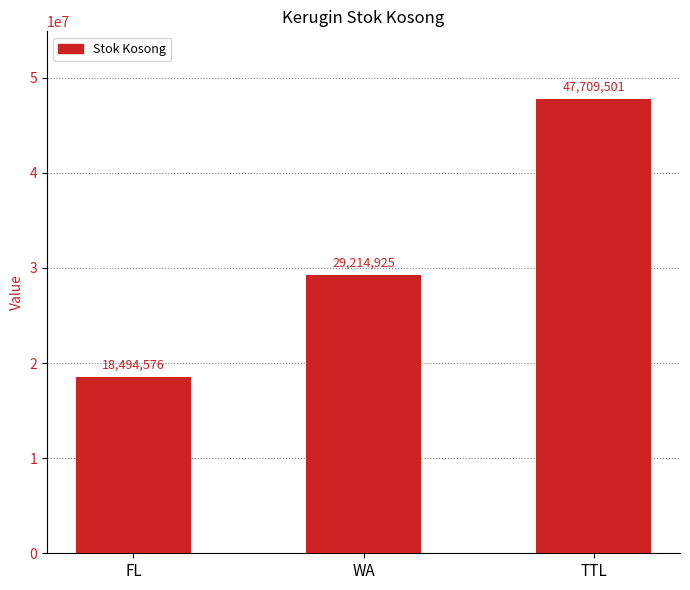

What is the minimum value shown in the chart?

18494576